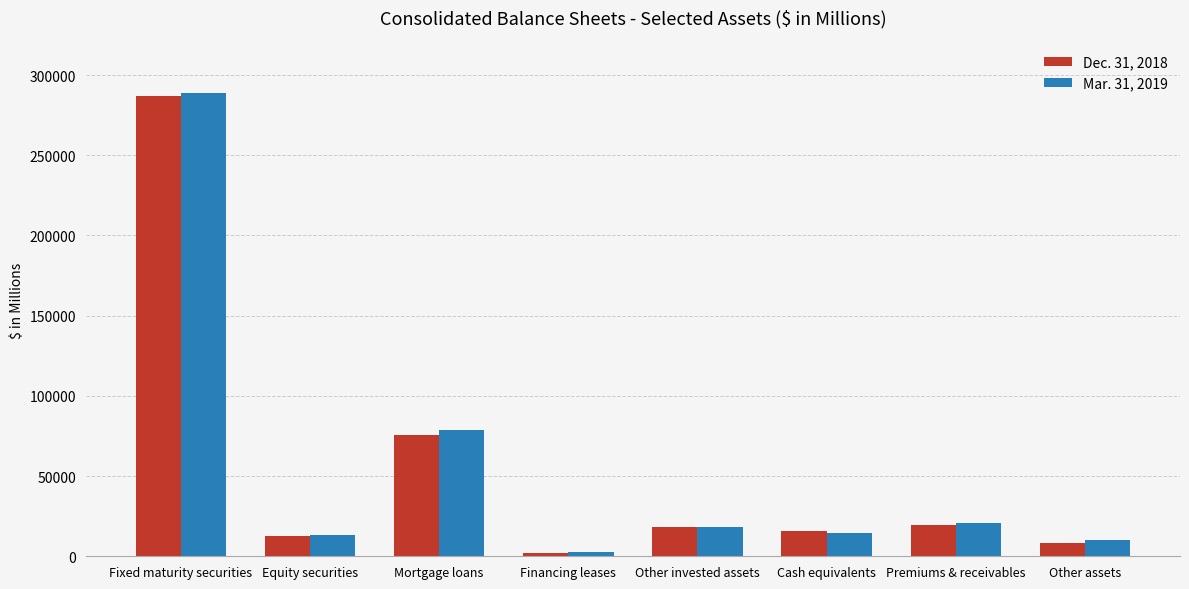

What is the label of the 4th bar from the left?

Financing leases